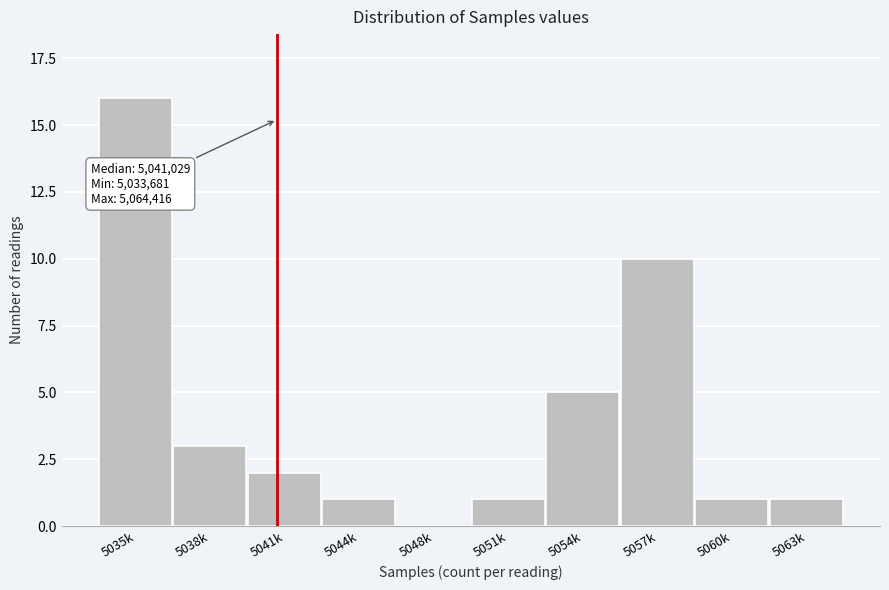

Reading right to left, transcribe all the data shown in this chart.

5063k=1	5060k=1	5057k=10	5054k=5	5051k=1	5048k=0	5044k=1	5041k=2	5038k=3	5035k=16